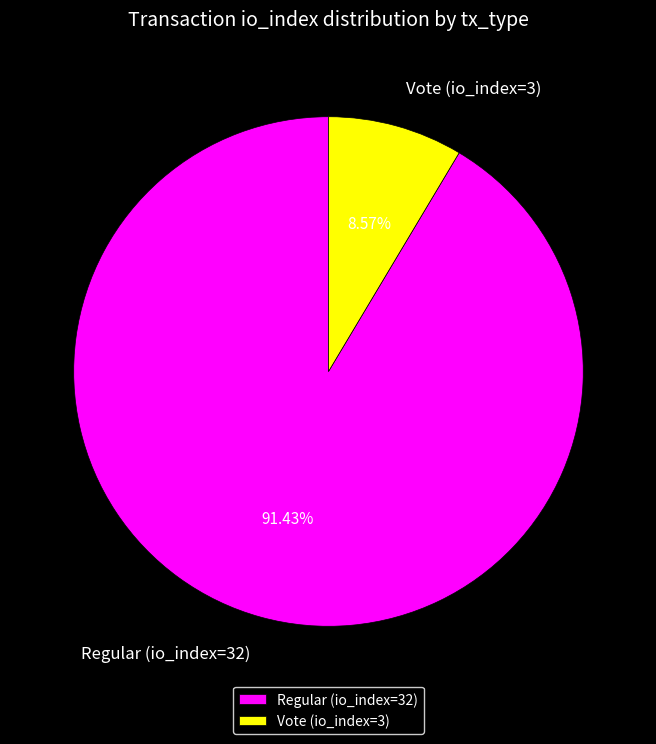

What is the largest slice in the pie chart?

Regular (io_index=32)